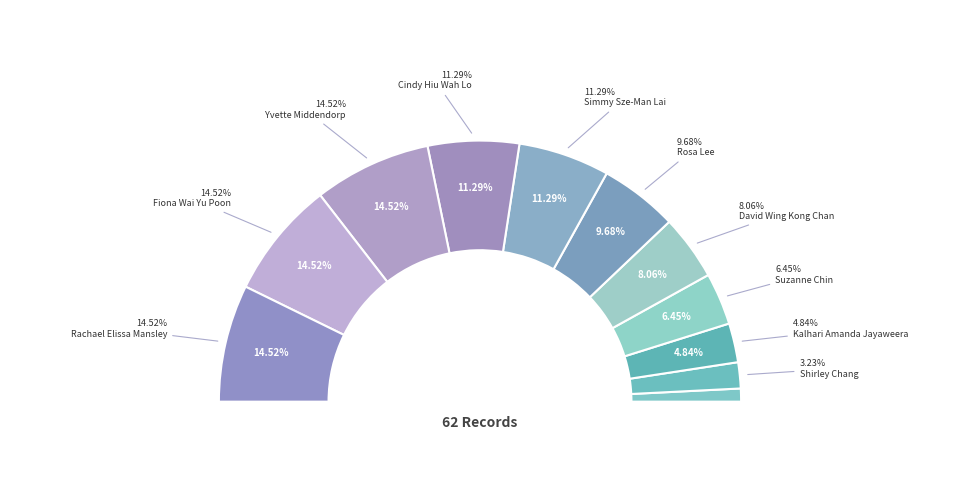

The Shirley Chang slice represents 3% of the pie. True or false?

True